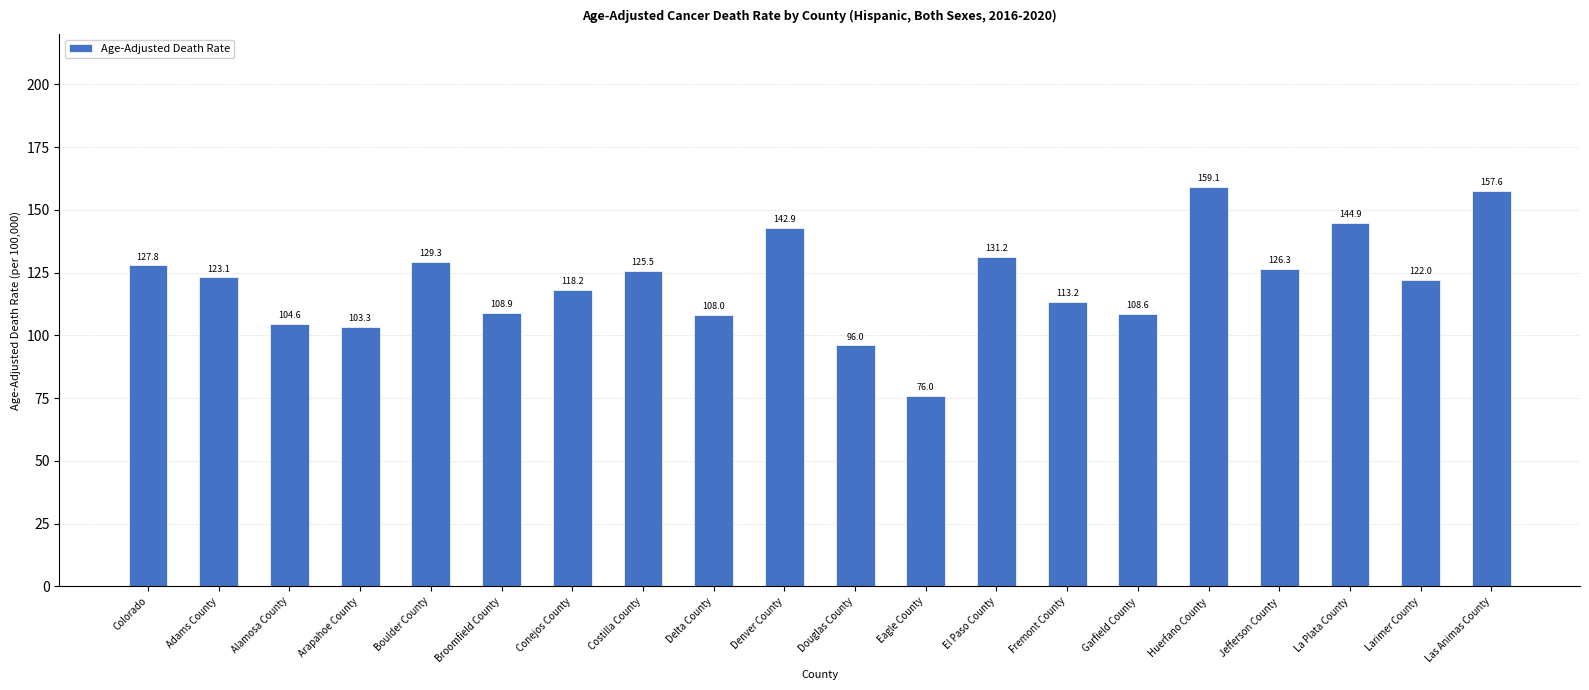

What is the greatest value displayed?

159.1